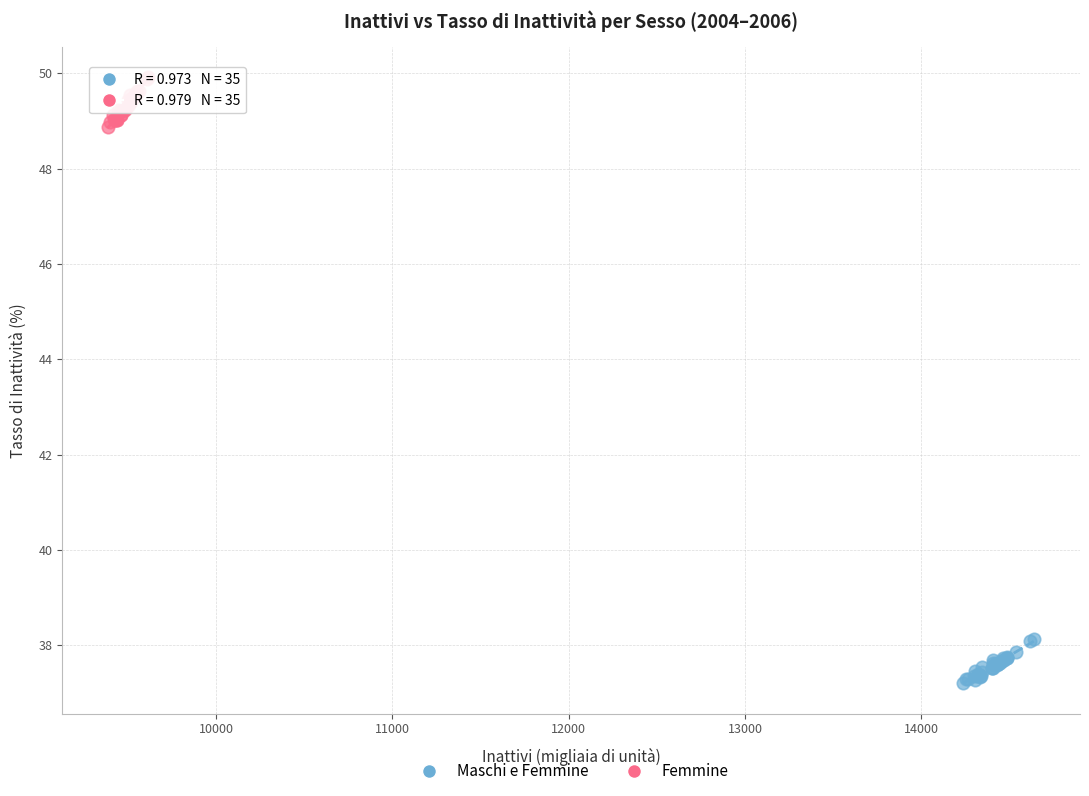

Which series contains the highest Y value?

Femmine